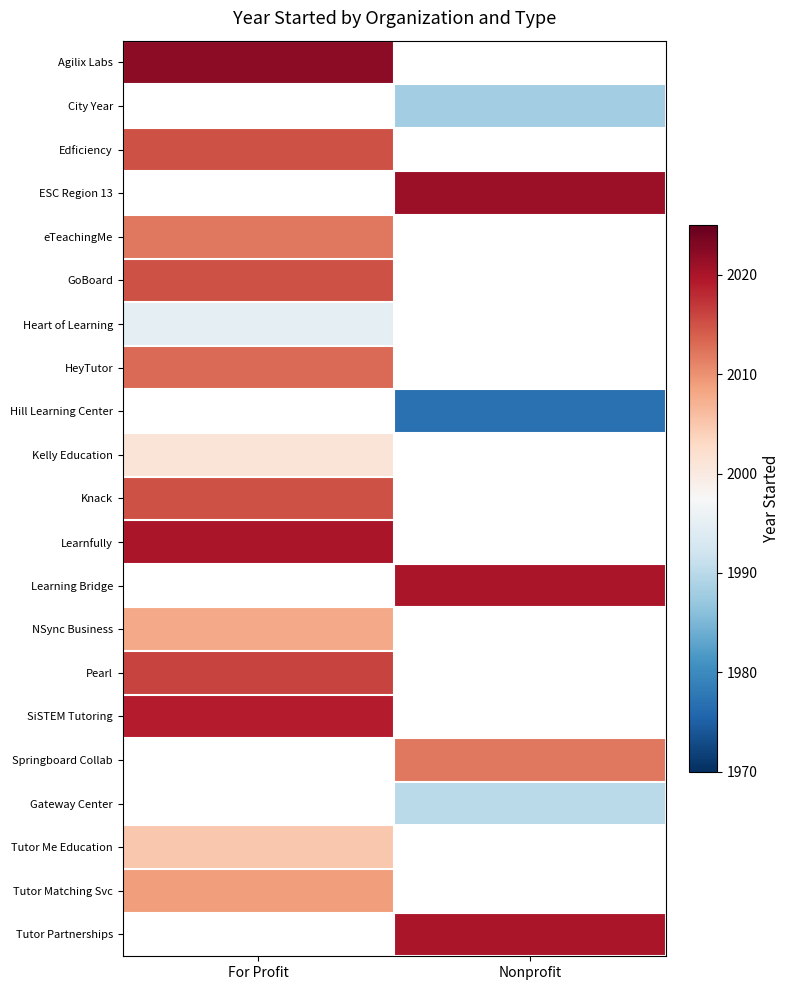

What is the greatest value displayed?

2022.0